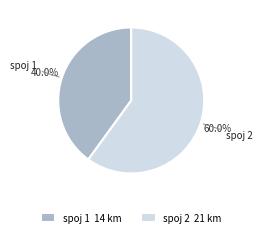

Which slice represents more than half of the pie?

spoj 2 21 km